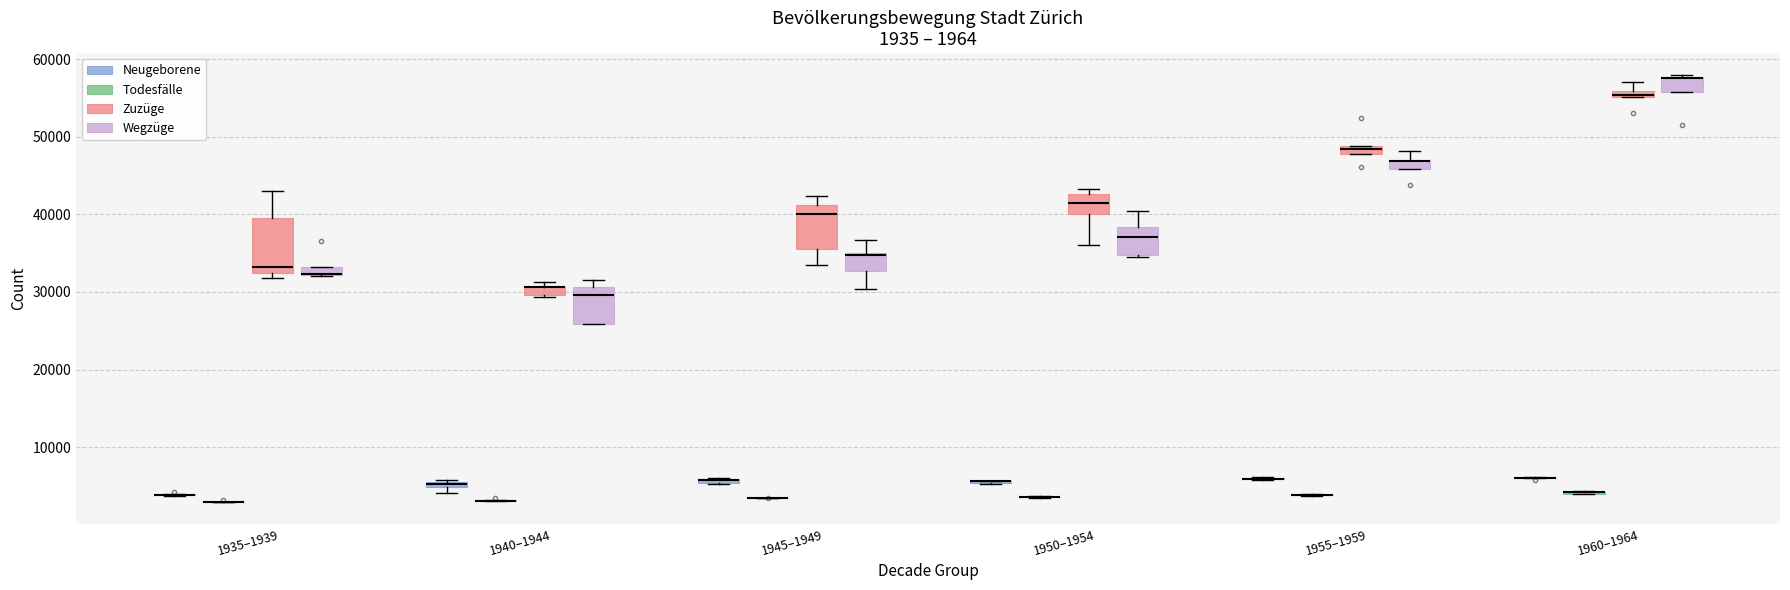

Which box is the tallest, from its lower edge to its upper edge?

1935–1939 (Zuzüge)